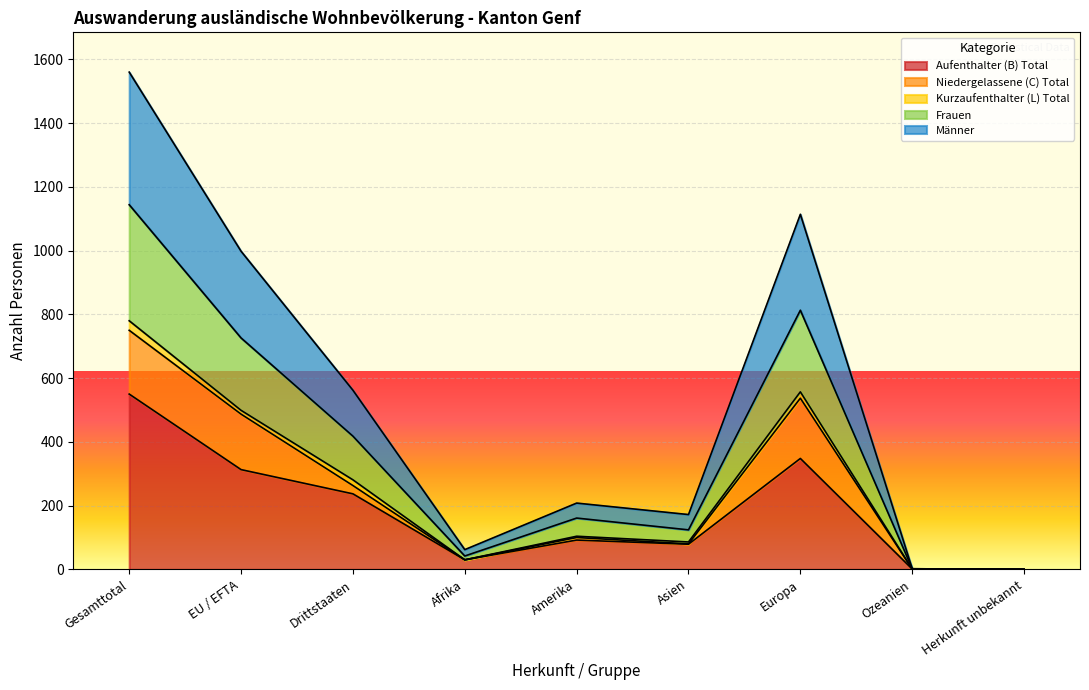

What is the maximum value for Aufenthalter (B) Total?

550